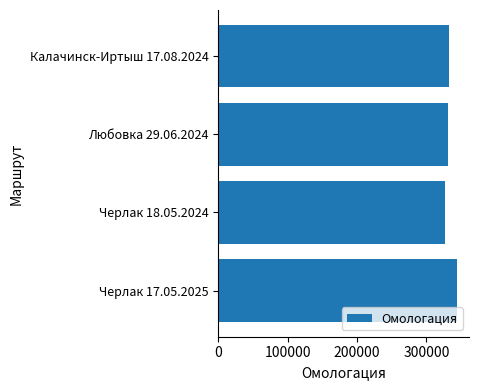

The value at Калачинск-Иртыш 17.08.2024 is 332454. True or false?

True